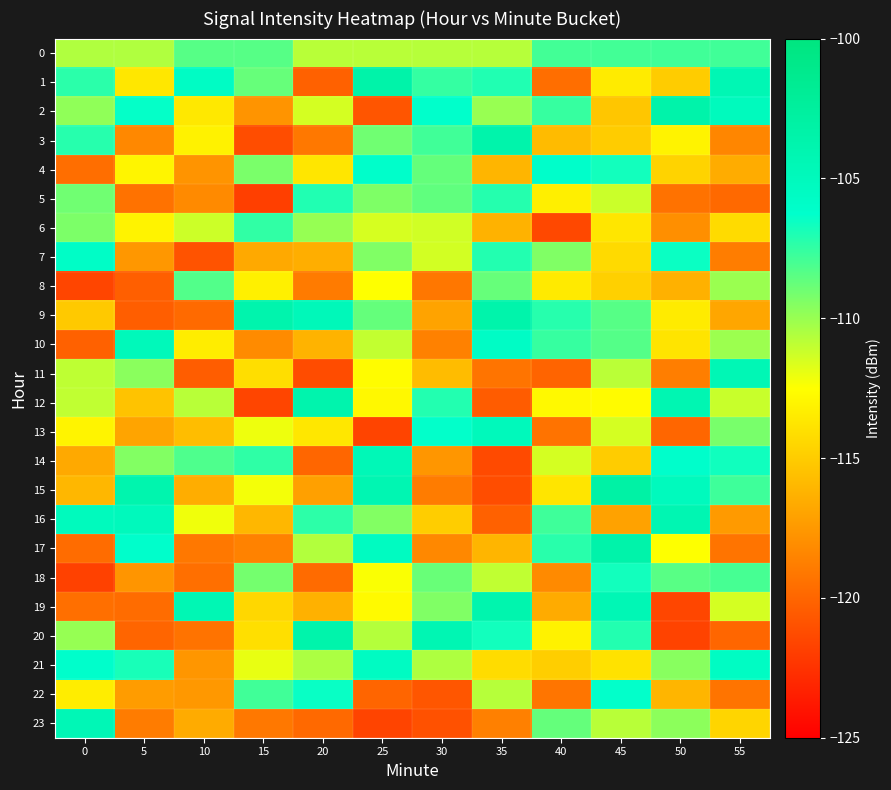

At which category does the chart reach its minimum across all series?

15